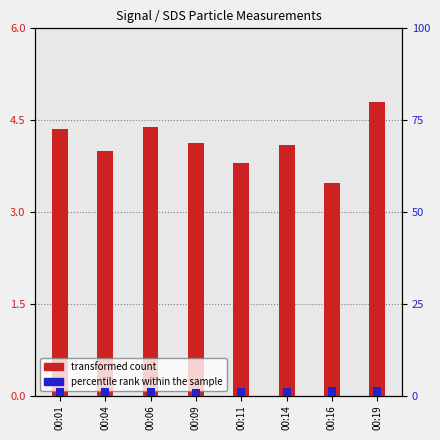

Rank the series by their maximum value, from lowest to highest.

percentile rank within the sample, transformed count